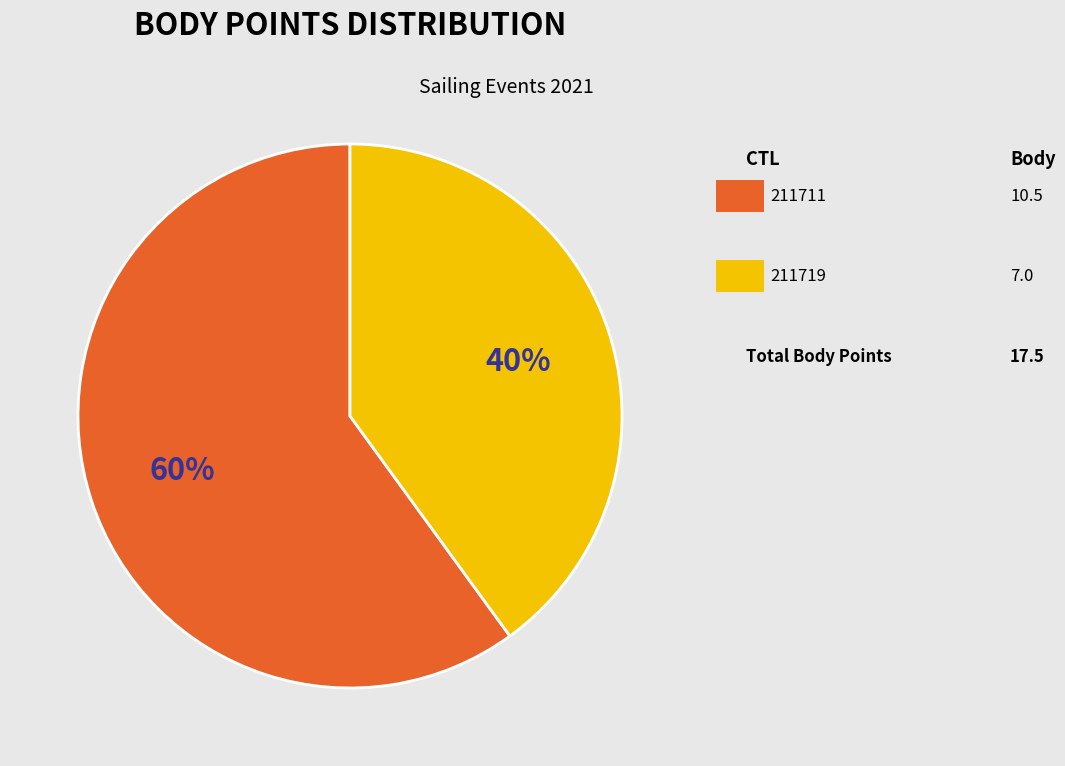

To the nearest percent, what is the average slice percentage?

50%